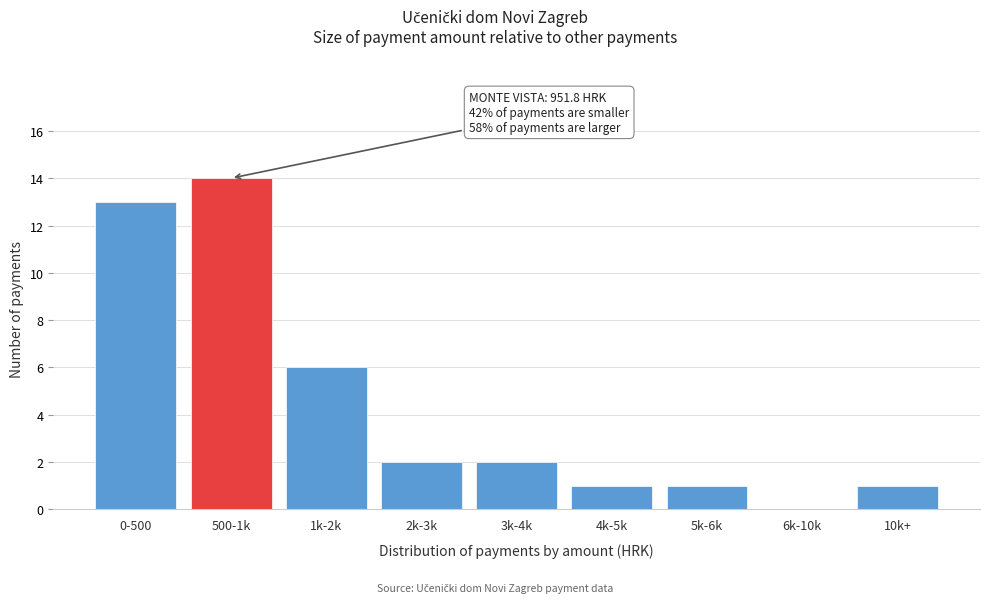

Reading right to left, extract all data points from this chart.

10k+=1	6k-10k=0	5k-6k=1	4k-5k=1	3k-4k=2	2k-3k=2	1k-2k=6	500-1k=14	0-500=13